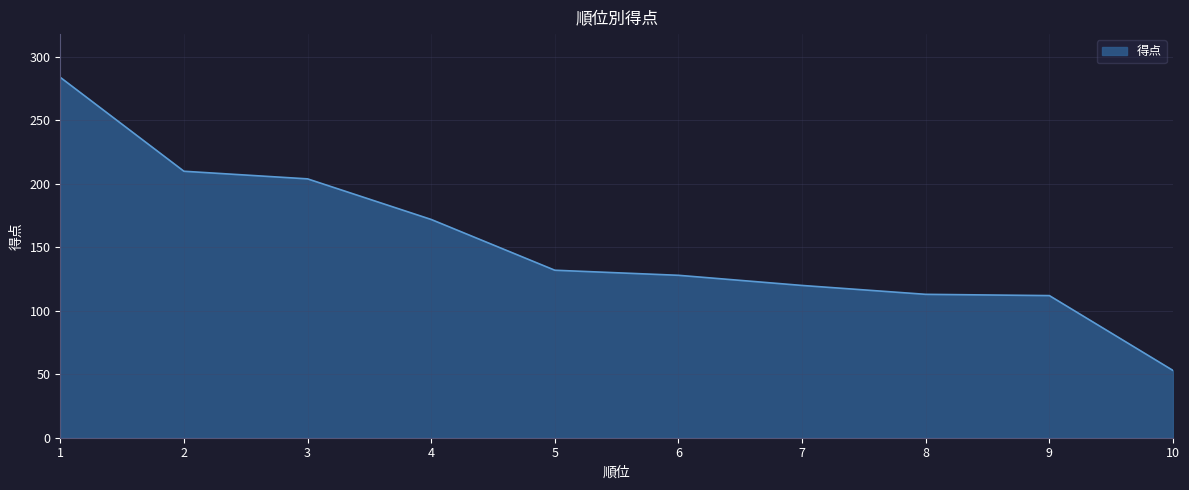

What is the difference between the maximum and minimum values?

231